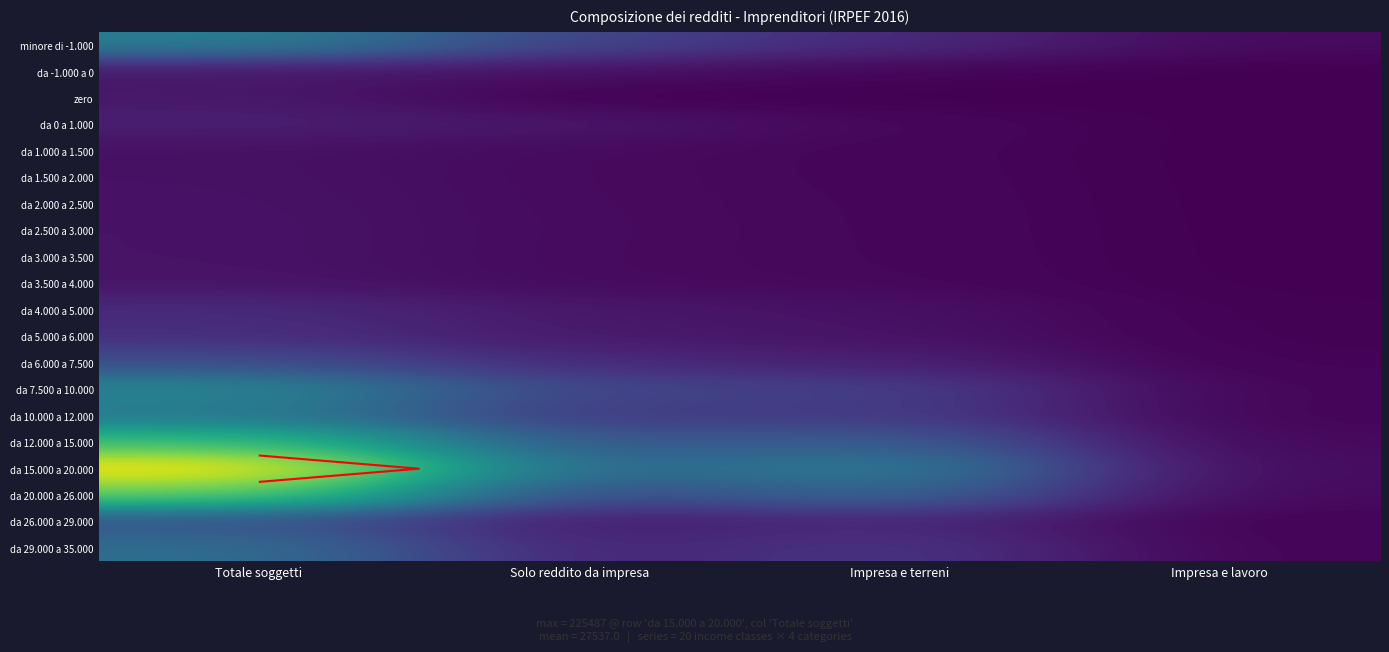

At which category is the sum across all series the highest?

Totale soggetti